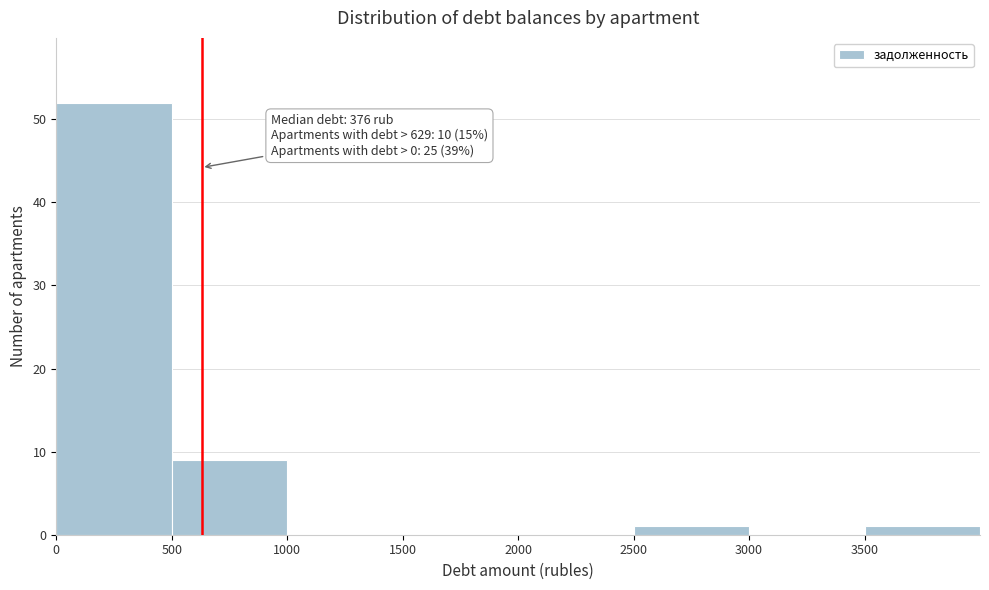

Which range on the x-axis has the tallest bar?

0 to 500